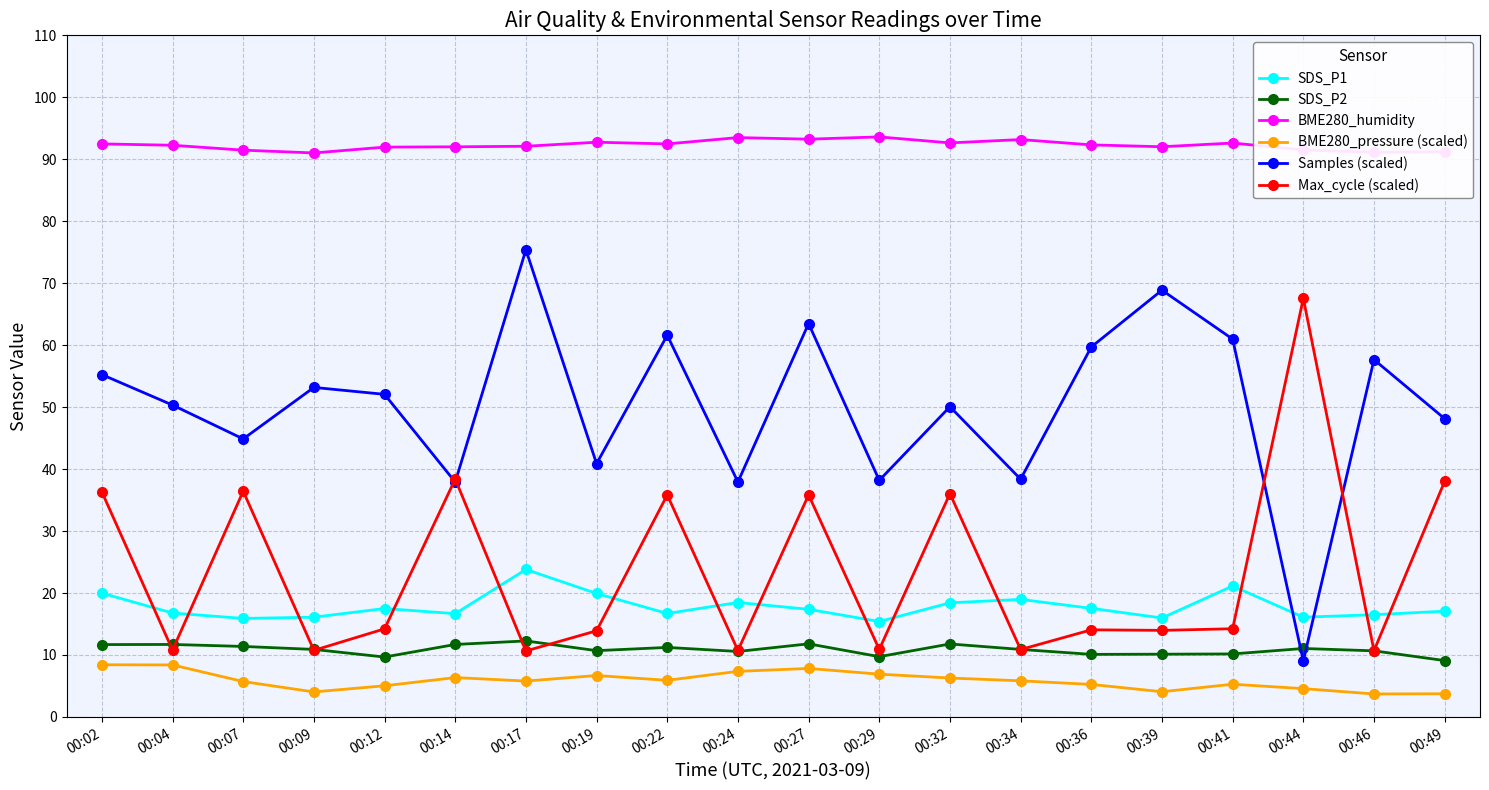

Where is the first local maximum for Max_cycle (scaled)?

00:07